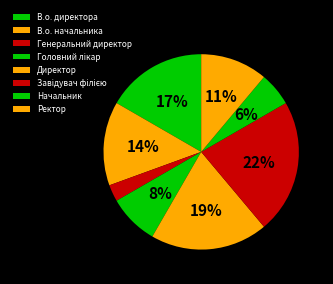

How many slices are in this pie chart?

8